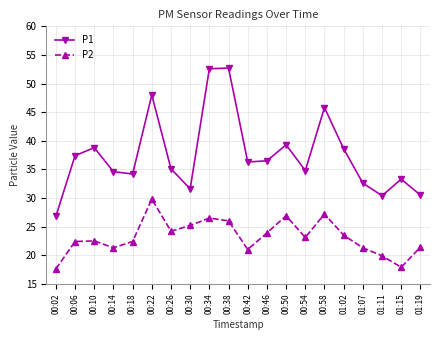

Where is the first local minimum for P2?

00:14